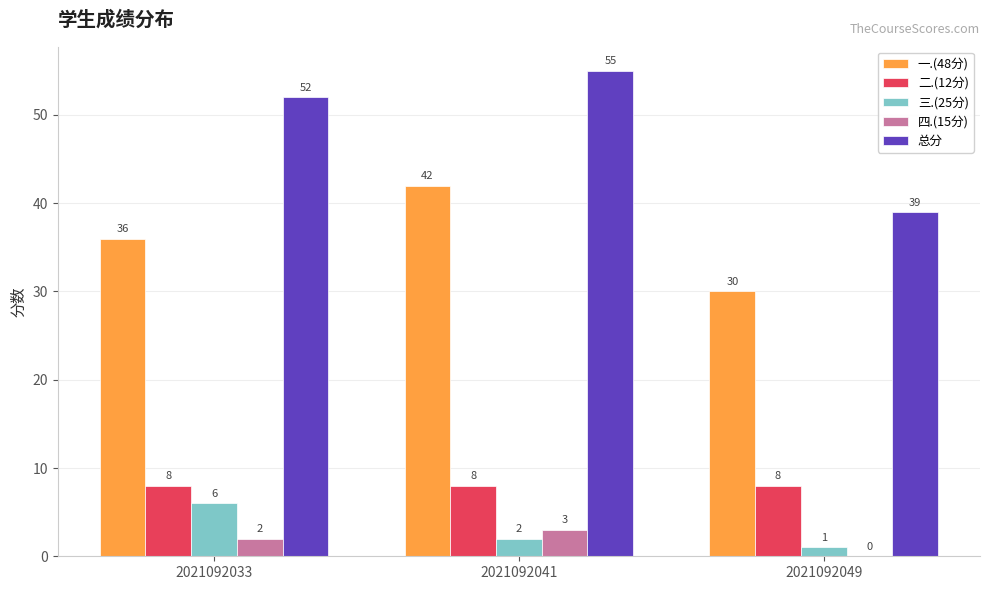

What is the sum of all 三.(25分) values?

9